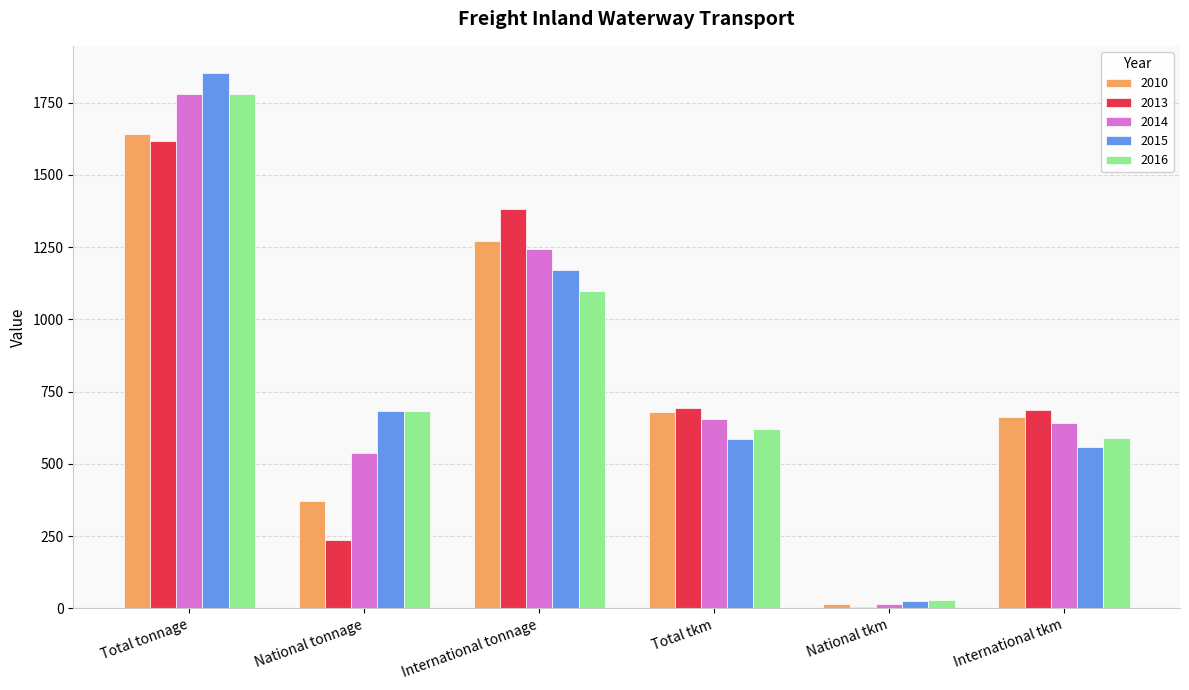

The value of 2010 at National tkm is 16.2. True or false?

True